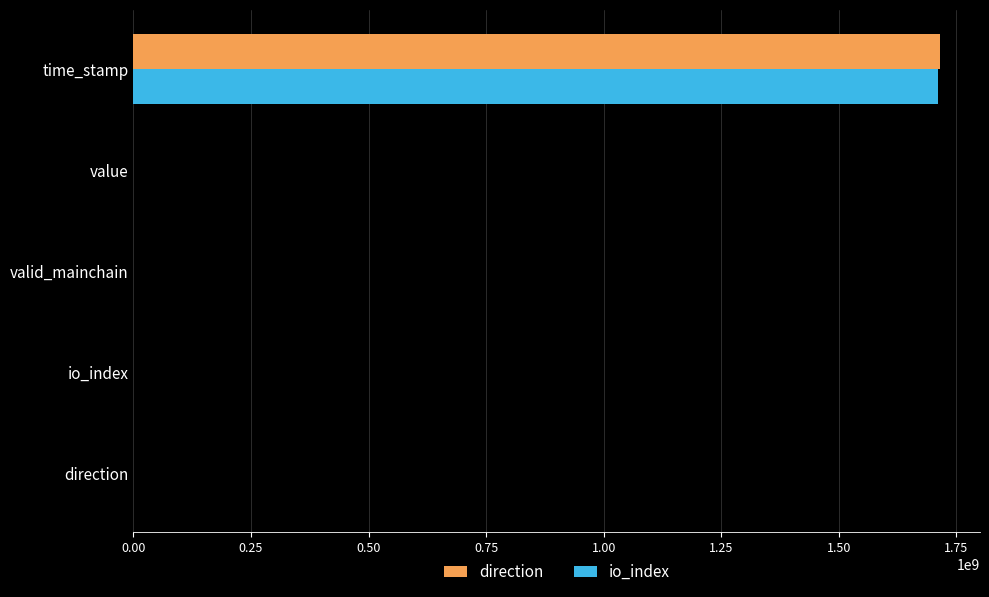

At which category does the chart reach its peak across all series?

time_stamp